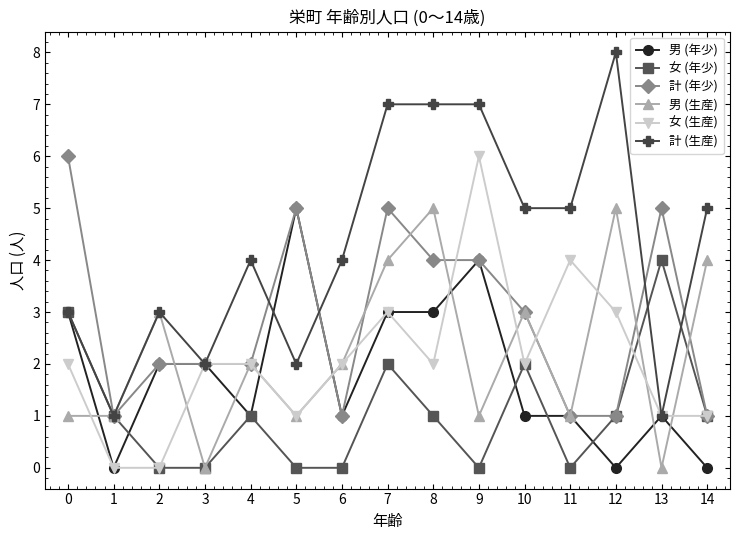

What is the maximum value shown in the chart?

8